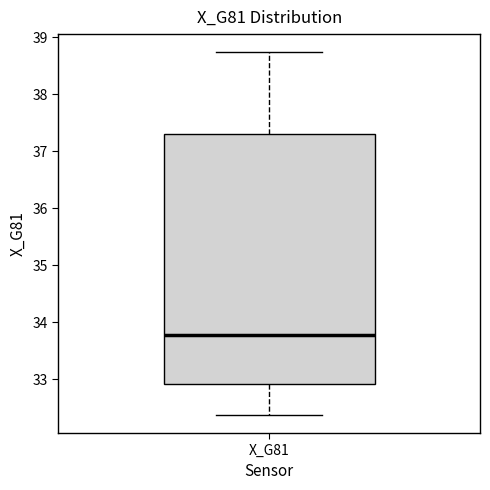

Read this box plot against the y-axis: the position of the median line, the range covered by the box, and the ends of both whiskers. The values are not printed on the chart, so give them approximately, as read against the axis.

median 33.8, box 32.9 to 37.3, whiskers 32.4 to 38.7